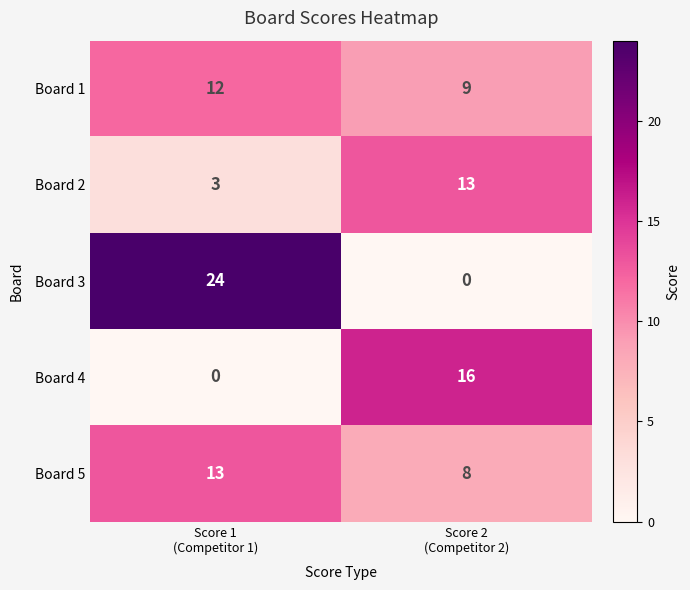

Rank the series at Score 1
(Competitor 1) from lowest to highest value.

Board 4, Board 2, Board 1, Board 5, Board 3